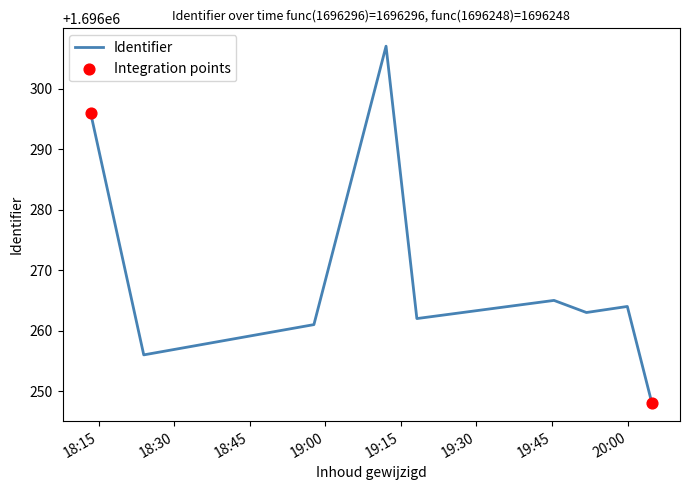

What is the maximum value shown in the chart?

1696307